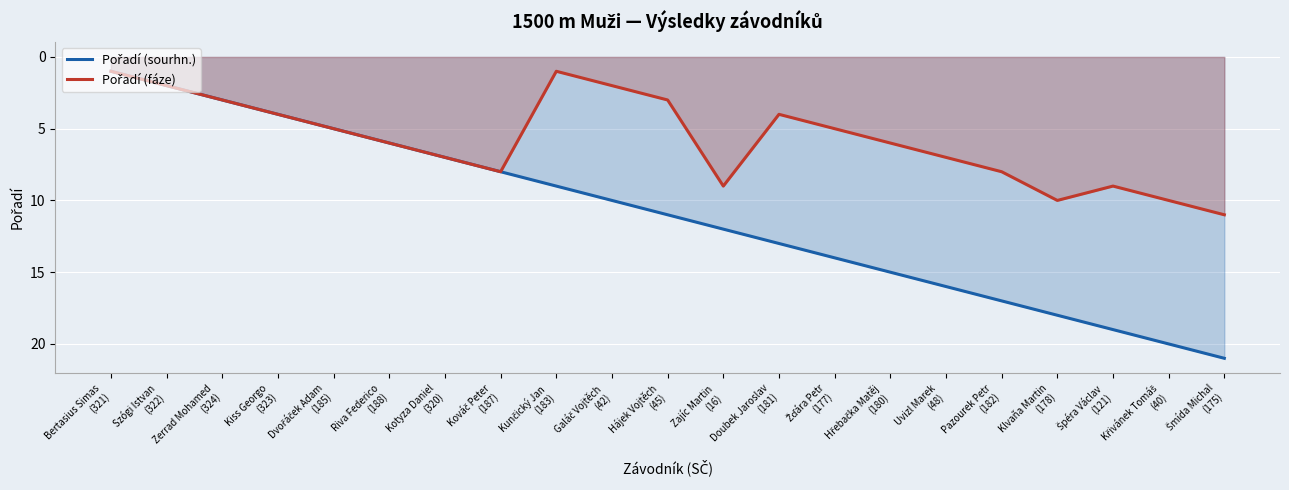

True or false: Pořadí (fáze) and Pořadí (sourhn.) intersect in this chart.

False